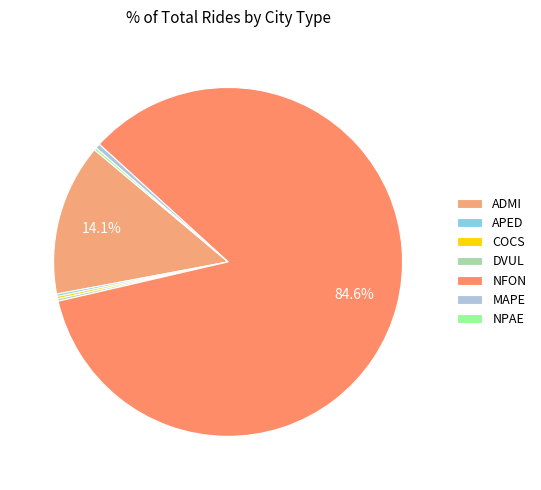

How many slices are in this pie chart?

7